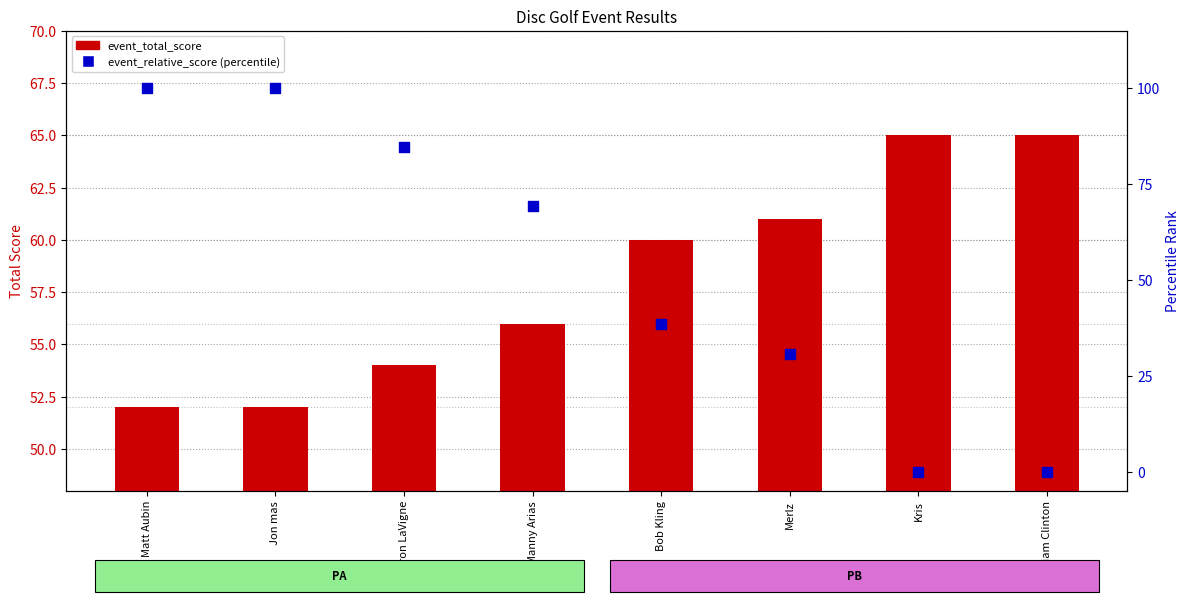

What are all the series names shown in the legend?

event_total_score, event_relative_score (percentile)